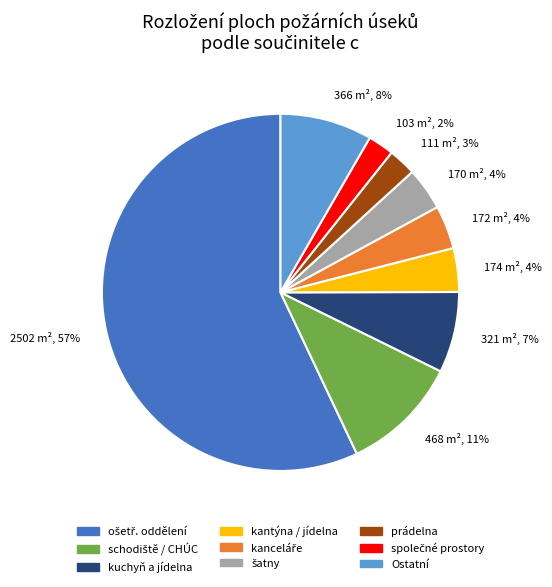

How many segments does this pie chart have?

9